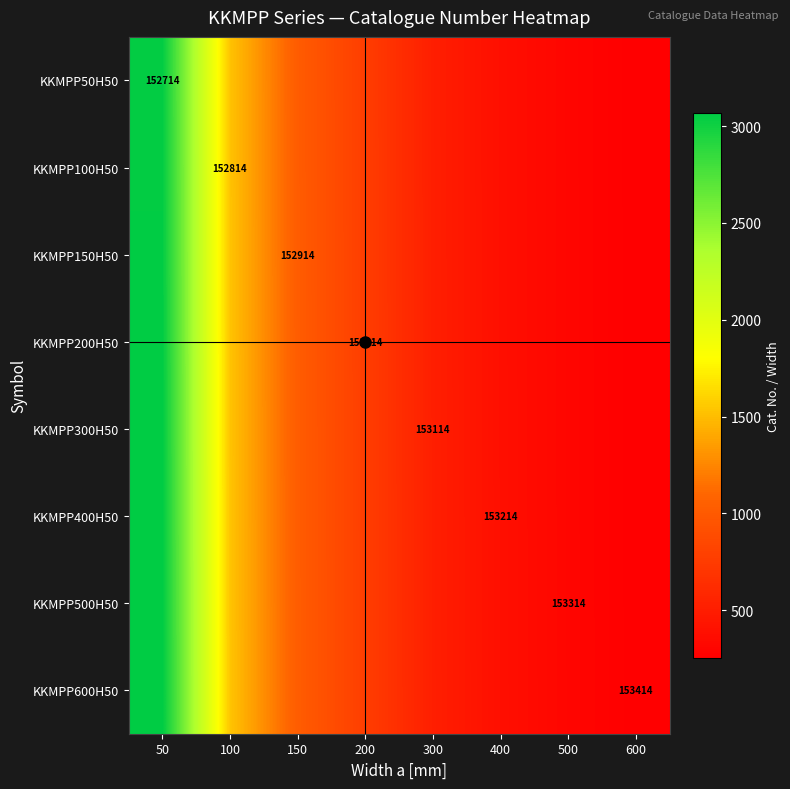

What is the maximum value shown in the chart?

3068.3